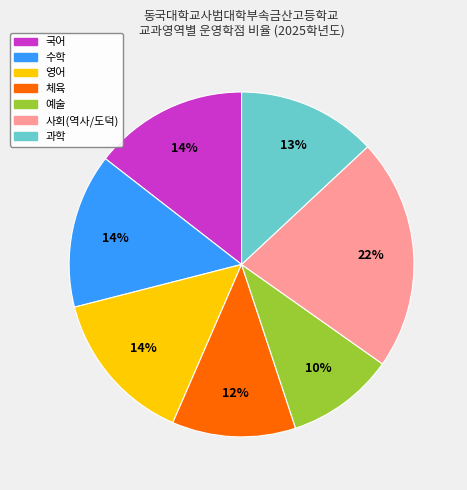

Is there any slice that represents more than half of the pie?

No